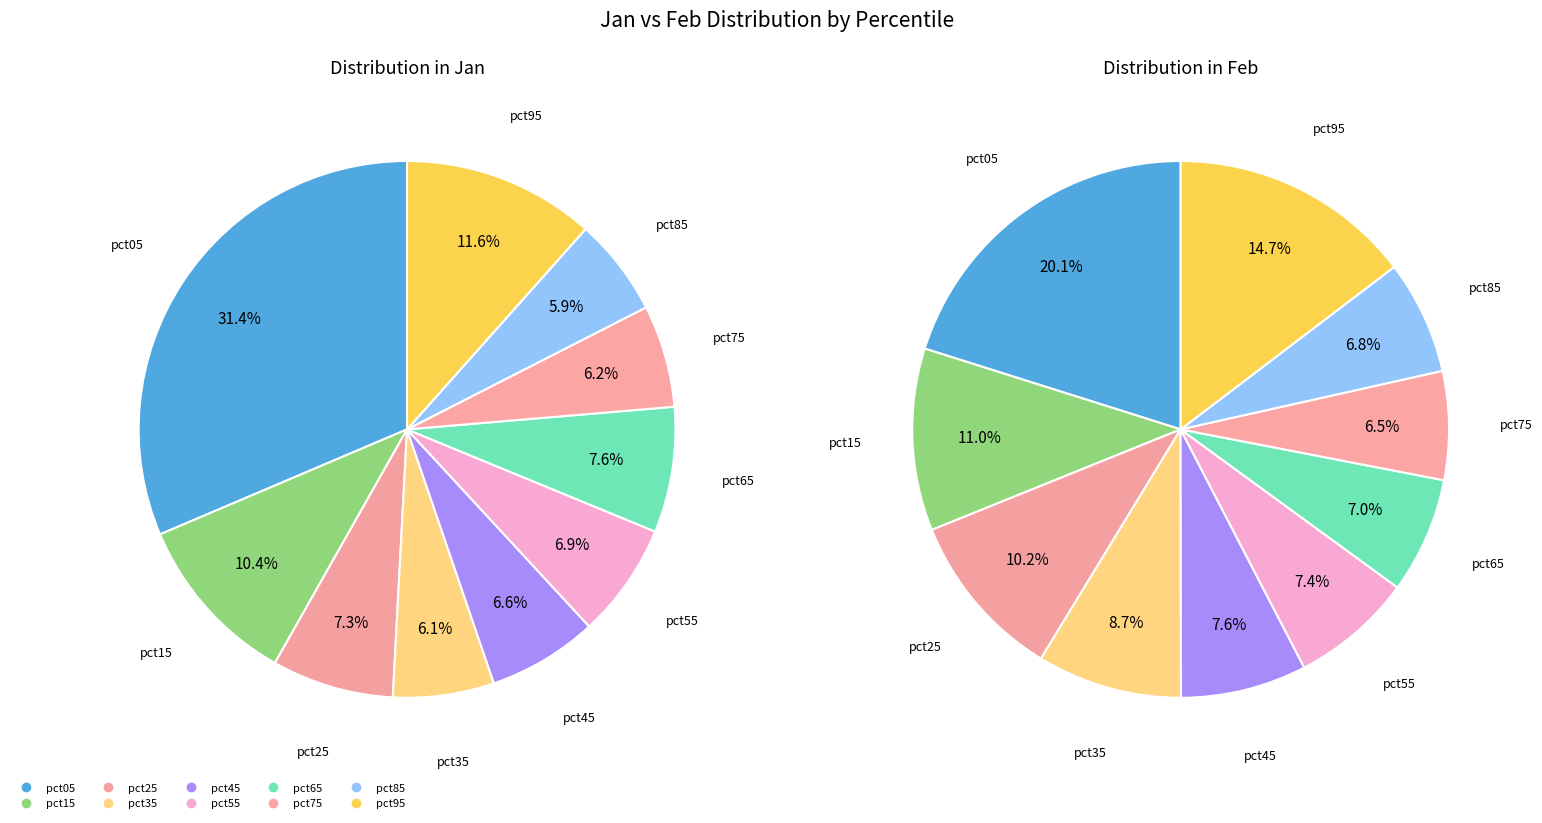

To the nearest percent, what portion does 6 represent?

7%